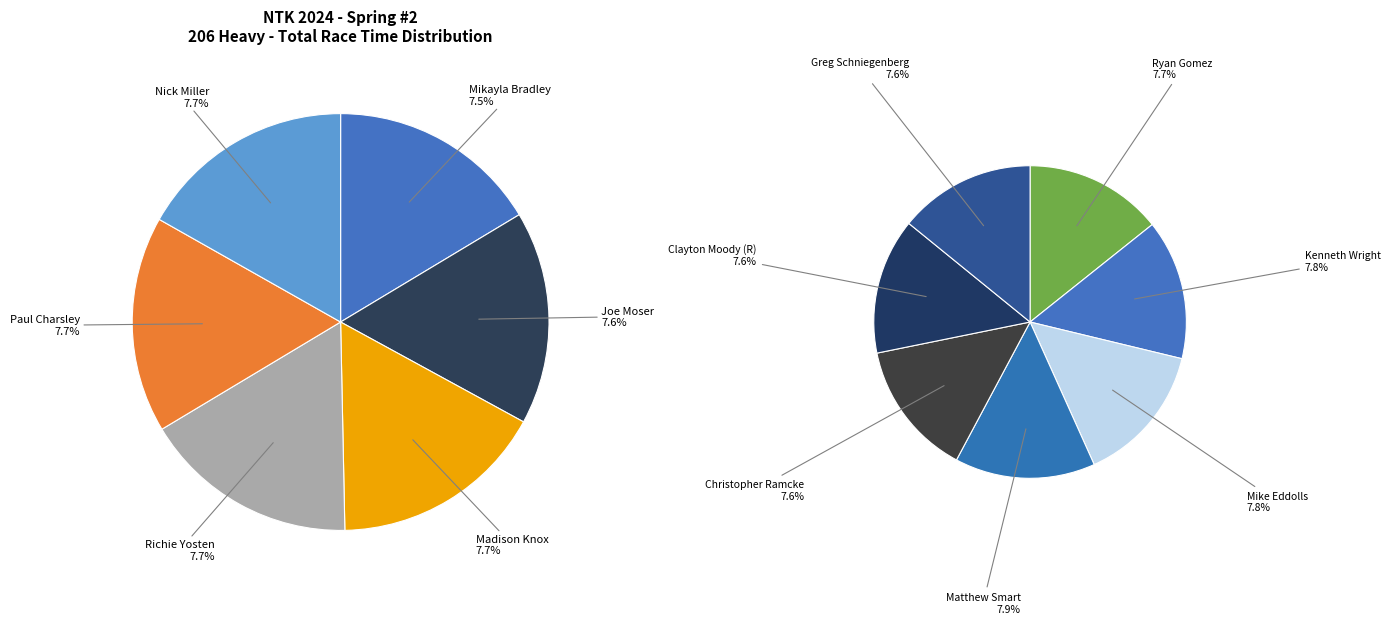

What is the largest slice in the pie chart?

Matthew Smart